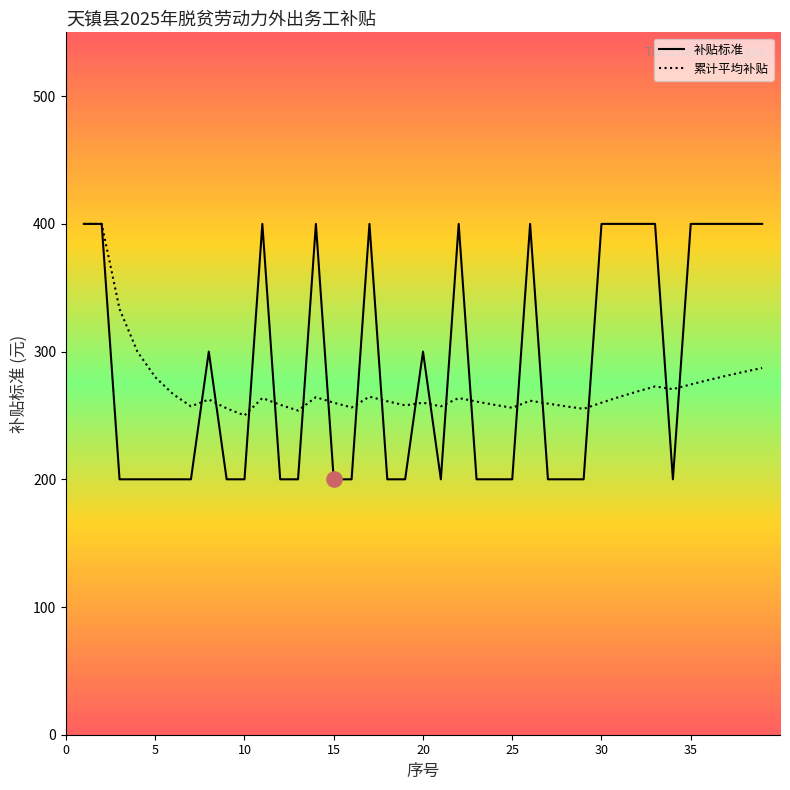

Which series has the largest range (max minus min)?

补贴标准